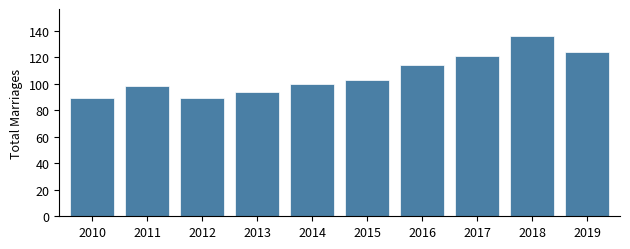

Reading left to right, list all the values displayed in this chart.

89	98	89	94	100	103	114	121	136	124